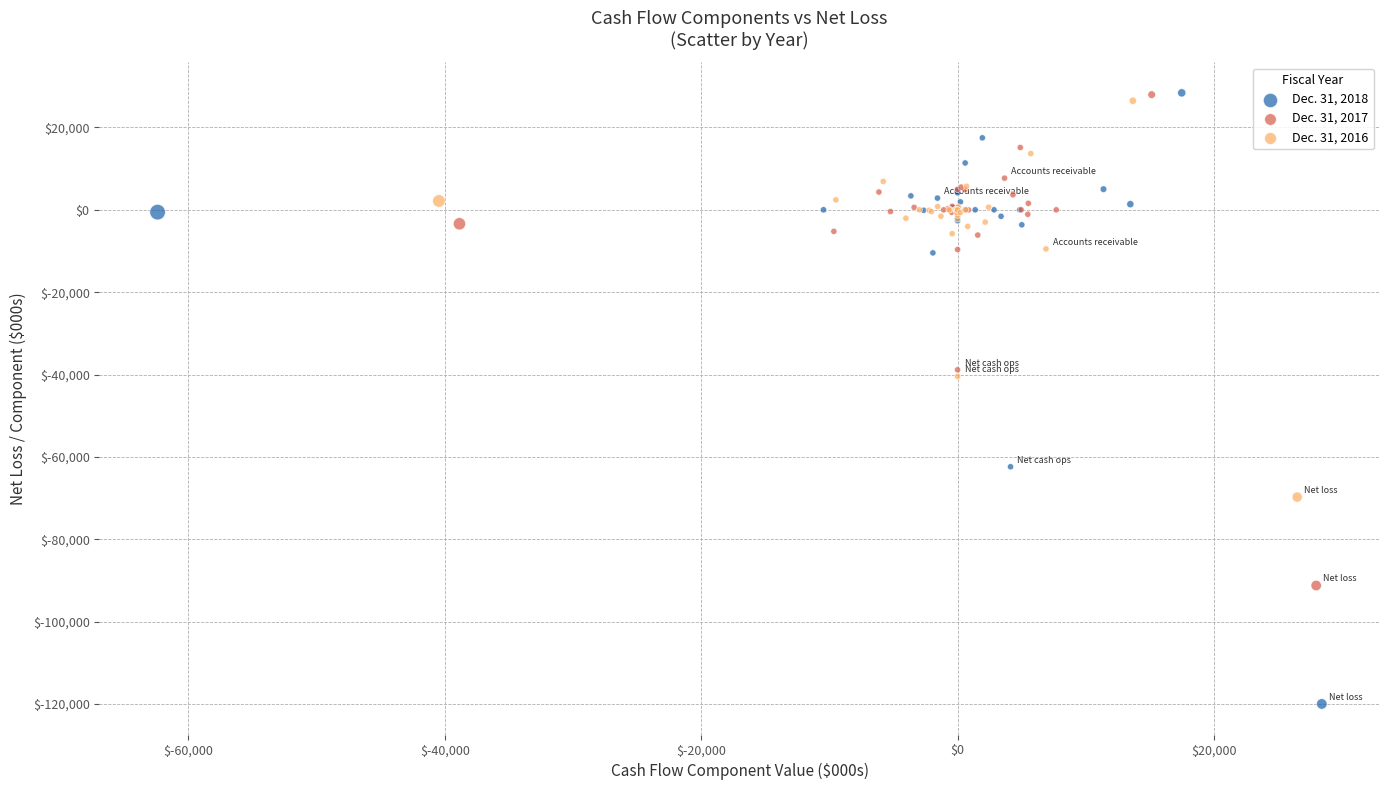

Which series has the widest spread of Y values?

Dec. 31, 2018